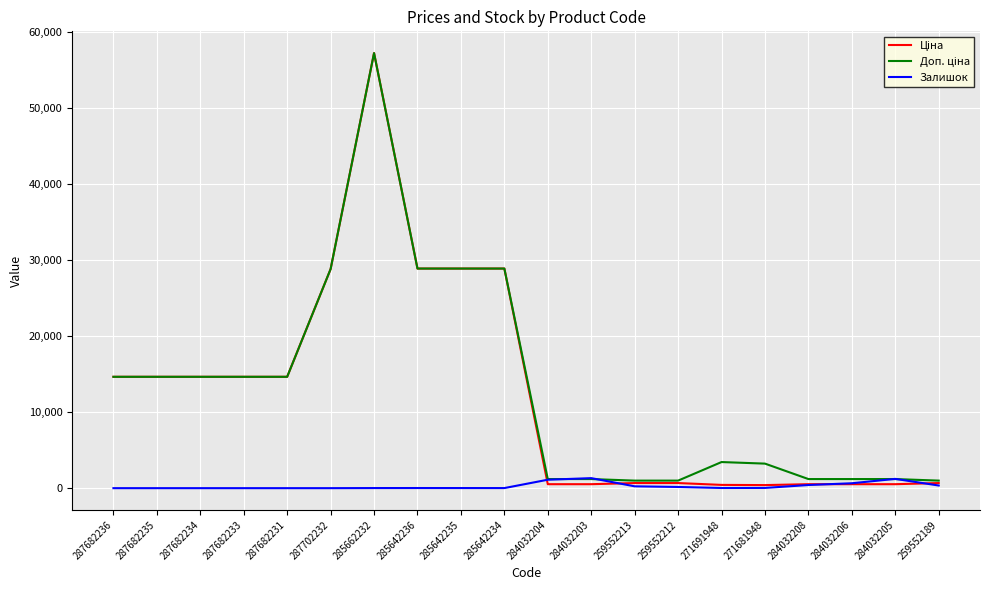

What is the maximum value shown in the chart?

57235.5